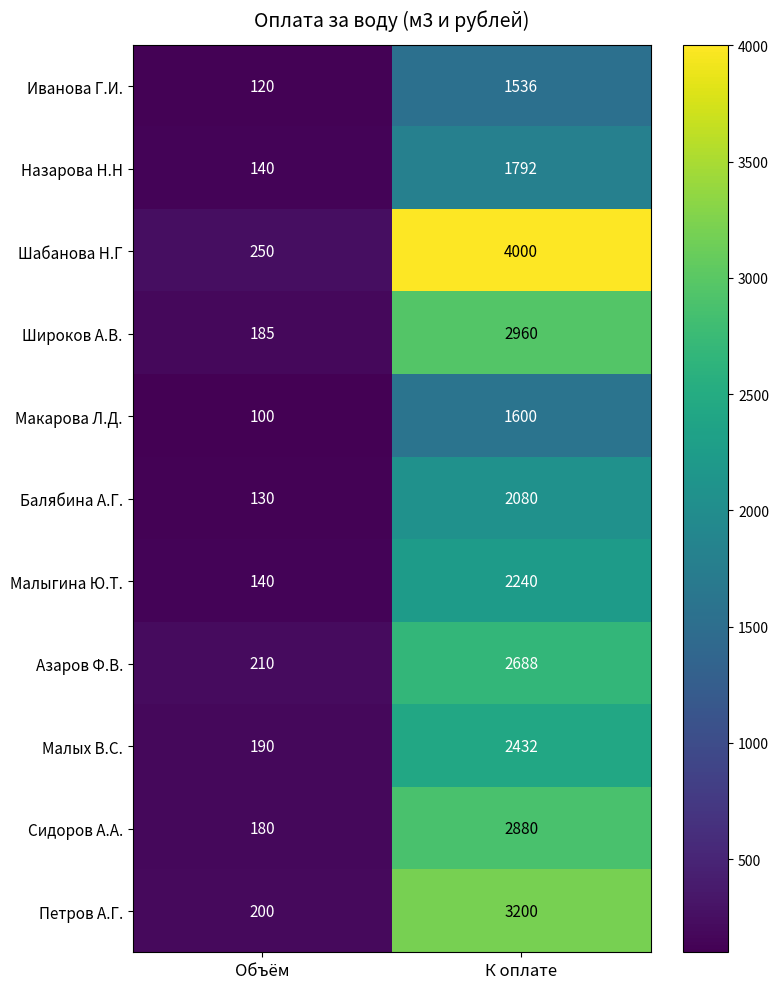

Read the Малых В.С. value at К оплате, to the nearest 100.

2400